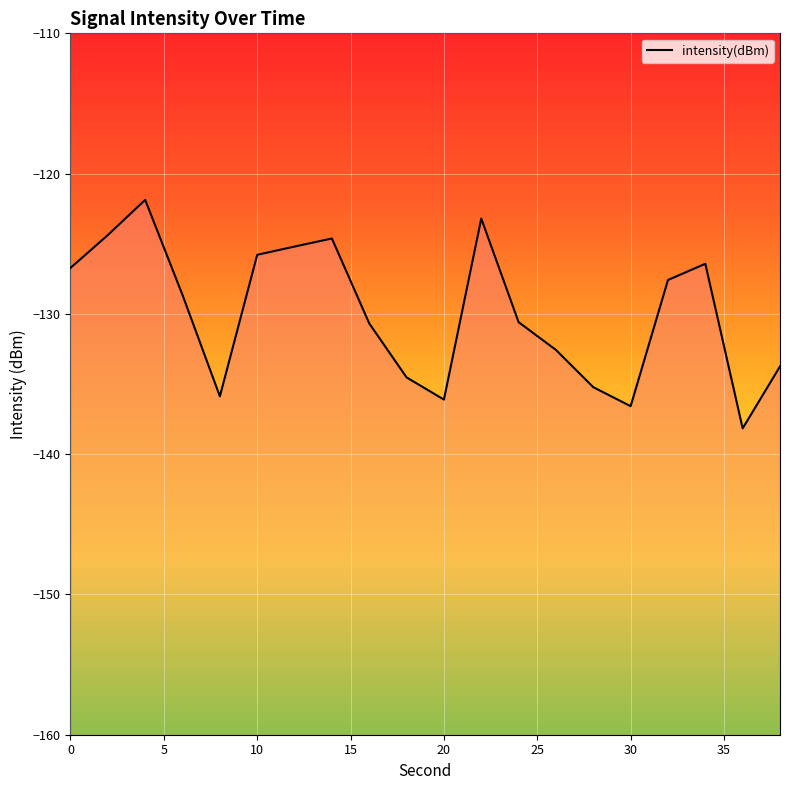

What is the sum of all values?

-2598.5